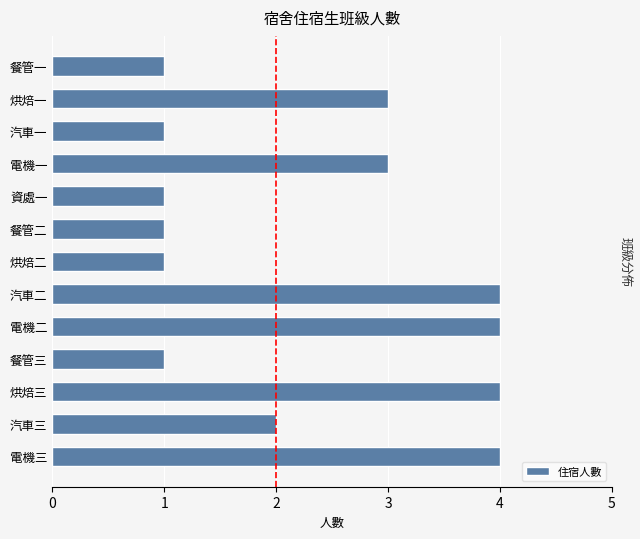

Are the bars grouped side by side (vs. stacked)?

No